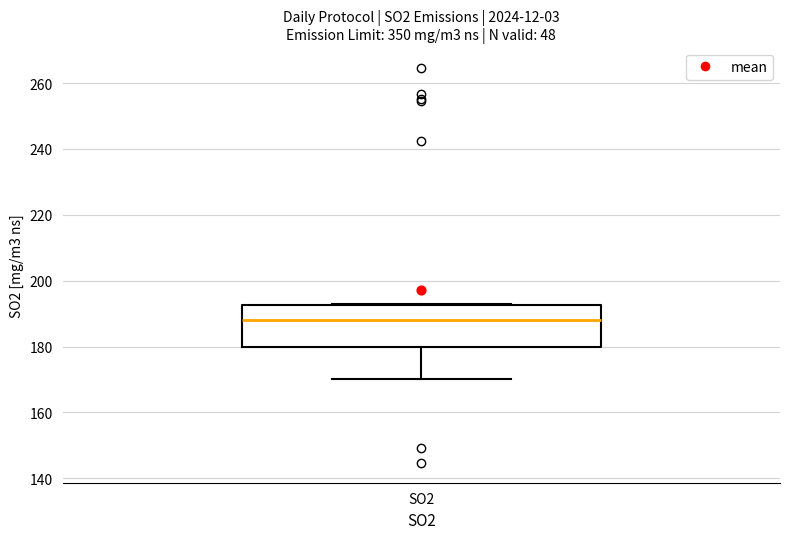

Read this box plot against the y-axis: the position of the median line, the range covered by the box, and the ends of both whiskers. The values are not printed on the chart, so give them approximately, as read against the axis.

median 188, box 180 to 192, whiskers 170 to 192